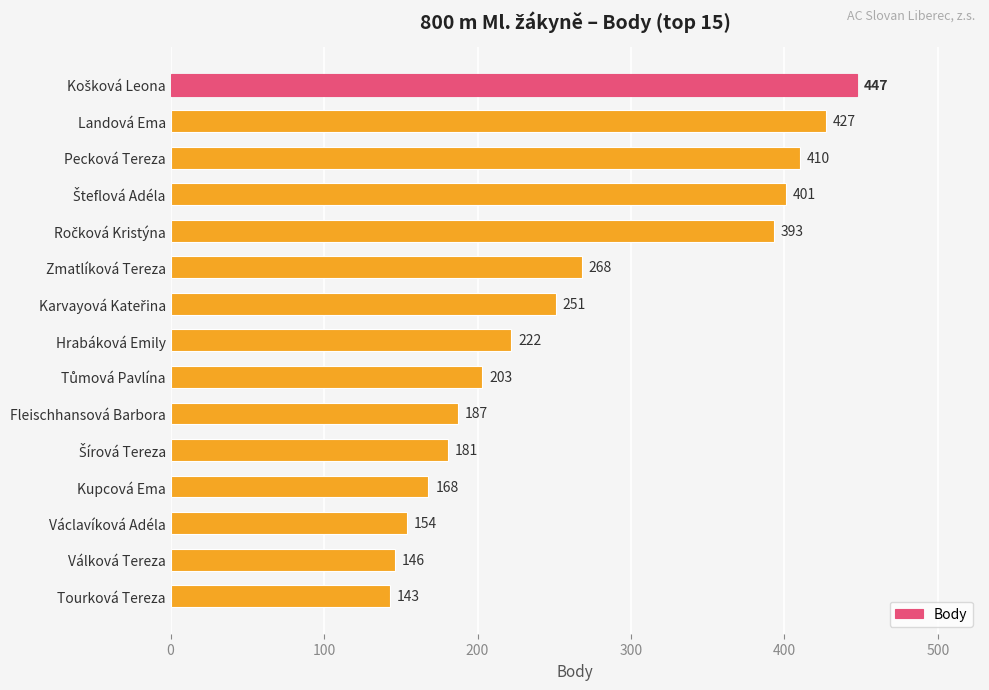

What is the change in value from Landová Ema to Pecková Tereza?

-17